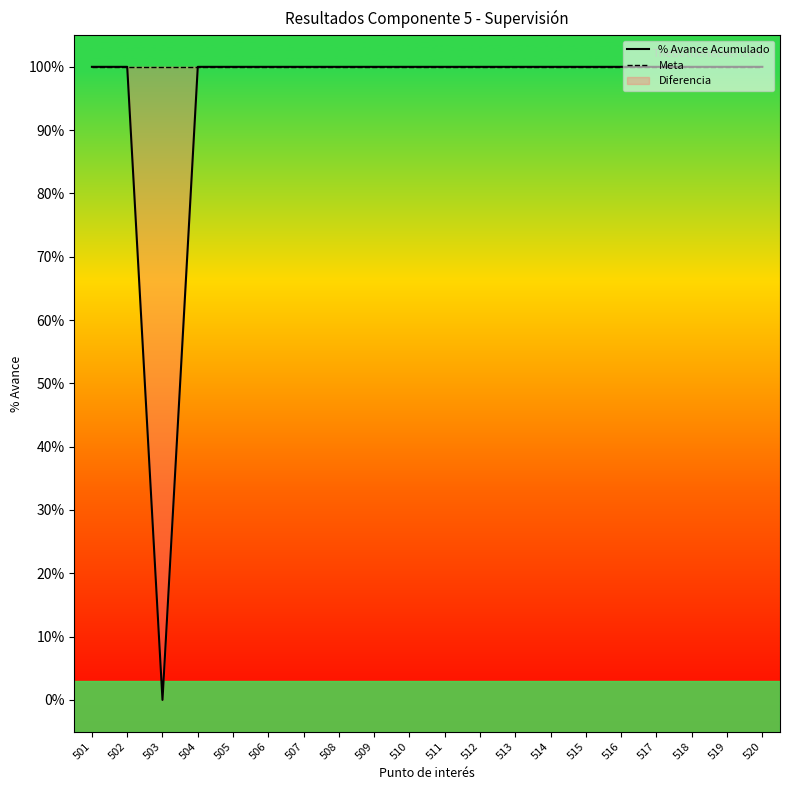

List the labels in order of Meta value, largest first.

501, 502, 503, 504, 505, 506, 507, 508, 509, 510, 511, 512, 513, 514, 515, 516, 517, 518, 519, 520